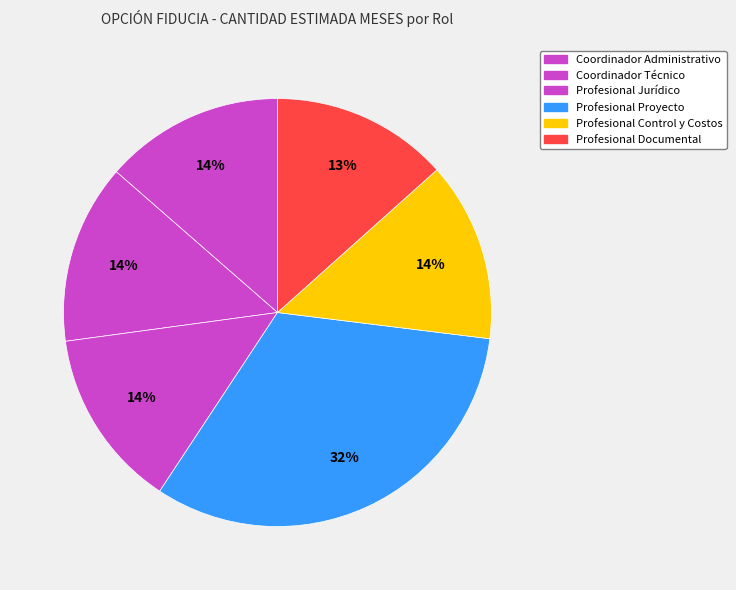

What percentage is the Coordinador Administrativo slice, to the nearest percent?

14%